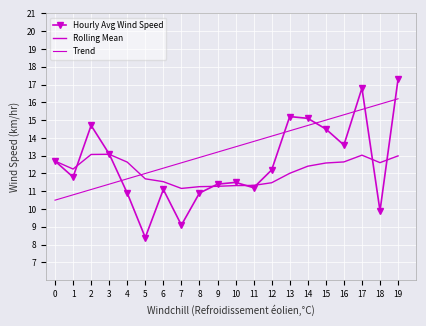

What is the value of the Rolling Mean point at the 20th from the left?

13.0